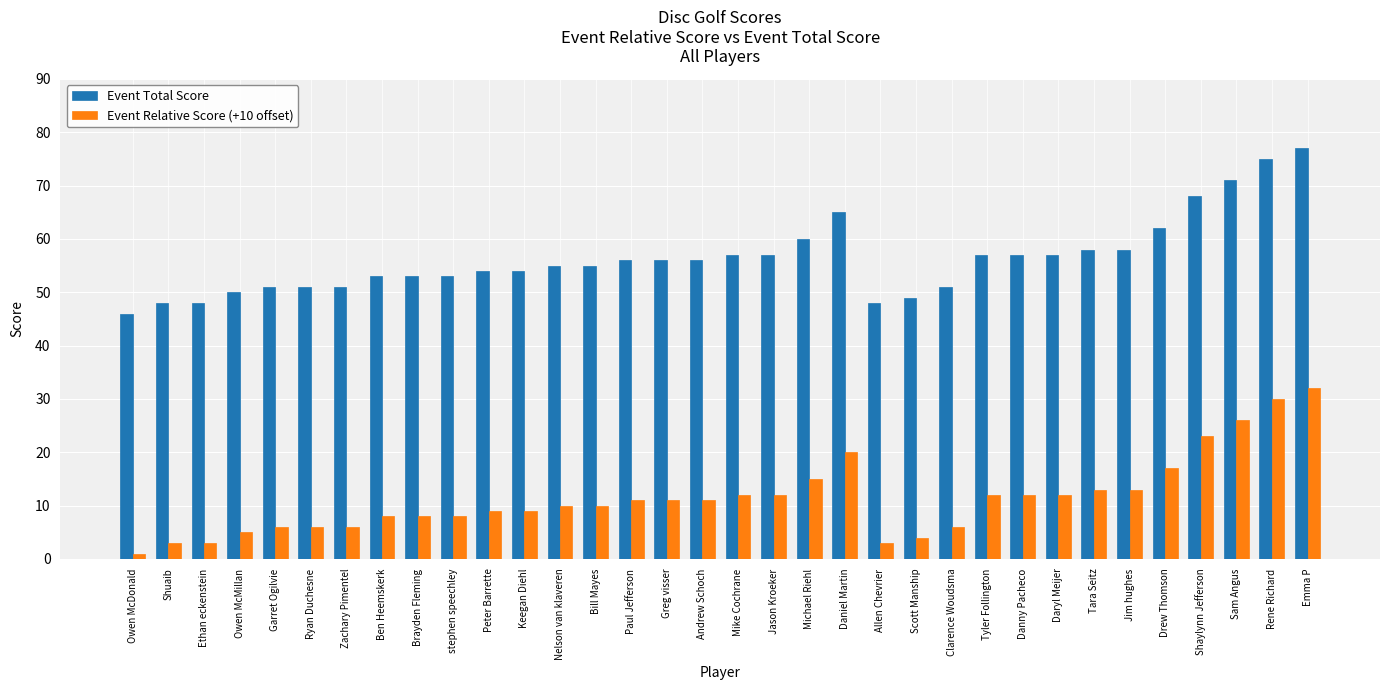

Is it true that Event Total Score equals 33 at Clarence Woudsma?

False